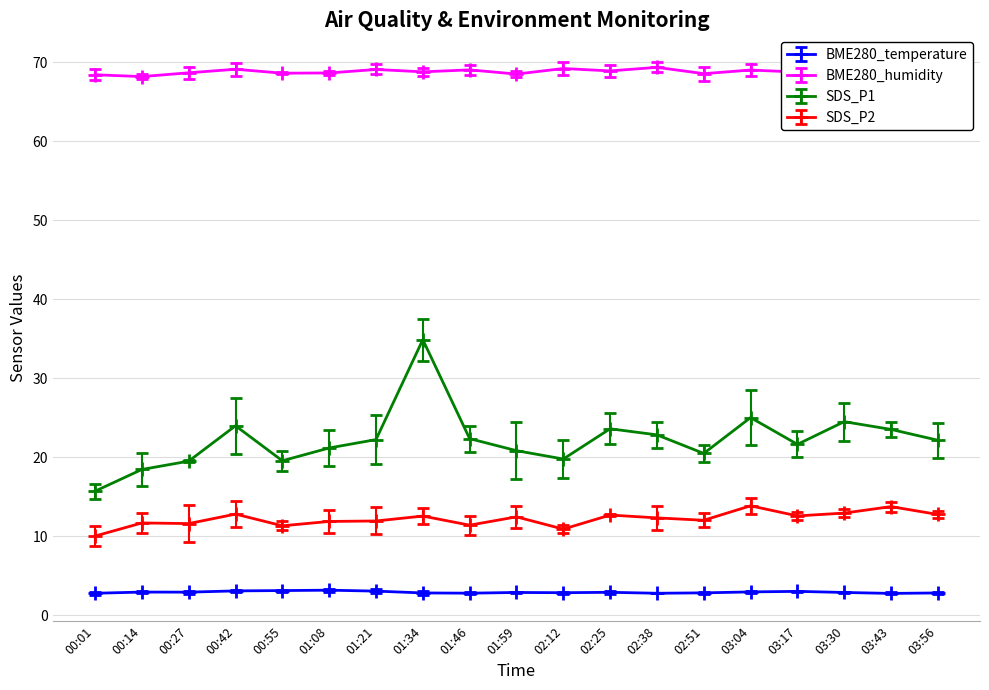

What position from the right is 02:38?

7